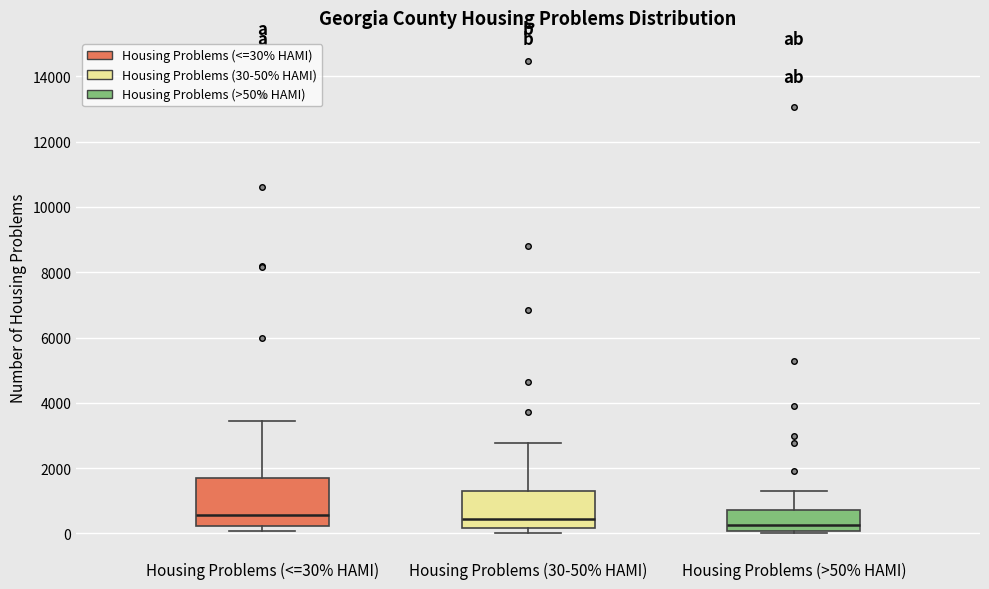

Reading left to right, transcribe this box plot: for each box, give where its median line is, the range the box spans, and where its two whiskers end, as read against the y-axis. The values are not printed on the chart, so give them approximately, as read against the axis.

Housing Problems (<=30% HAMI): median 600, box 200 to 1600, whiskers 0 to 3400
Housing Problems (30-50% HAMI): median 400, box 200 to 1400, whiskers 0 to 2800
Housing Problems (>50% HAMI): median 200, box 0 to 800, whiskers 0 (just below the box's lower edge) to 1200